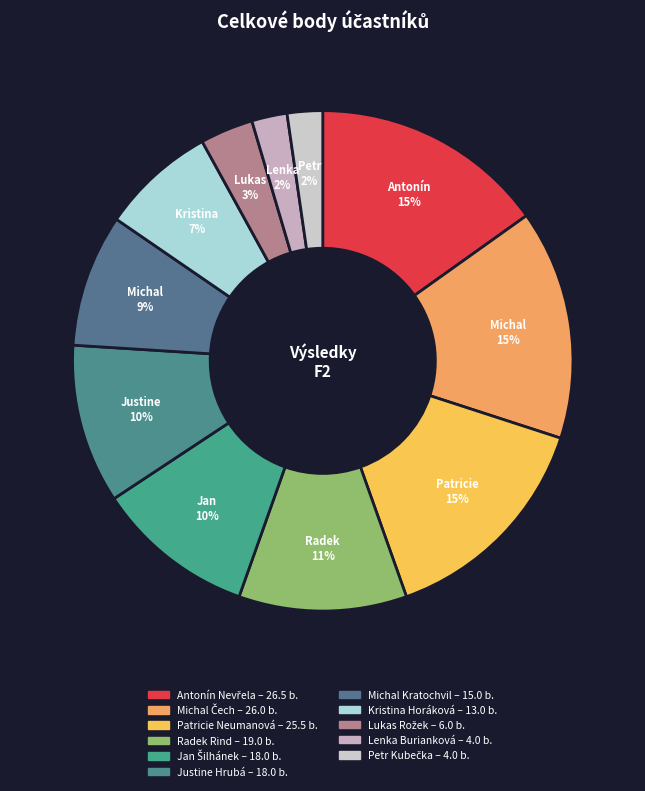

Is the sum of Jan Šilhánek and Kristina Horáková greater than half?

No